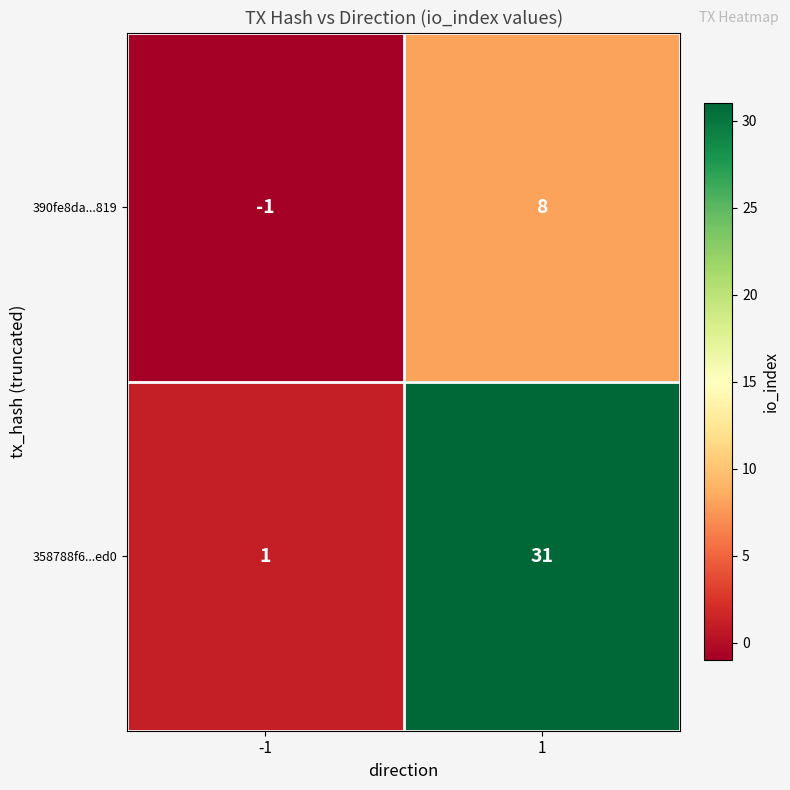

What is the difference between the maximum and minimum values in the 390fe8da...819 series?

9